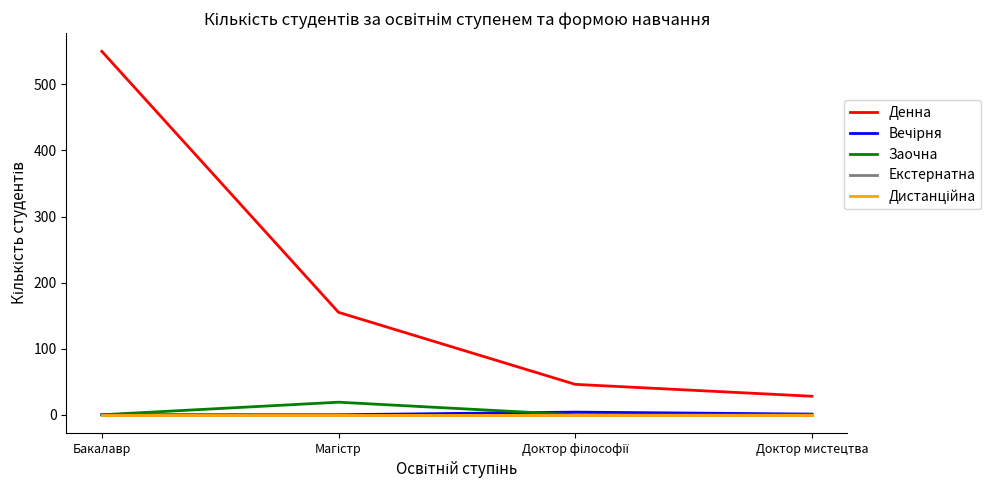

At which category is the sum across all series the highest?

Бакалавр